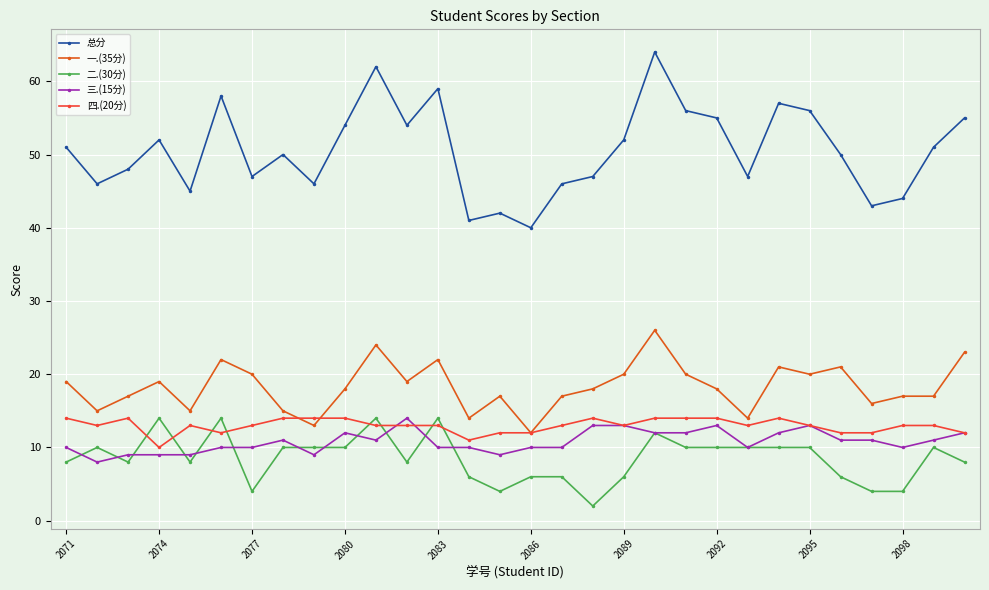

Count the number of categories in the chart.

30